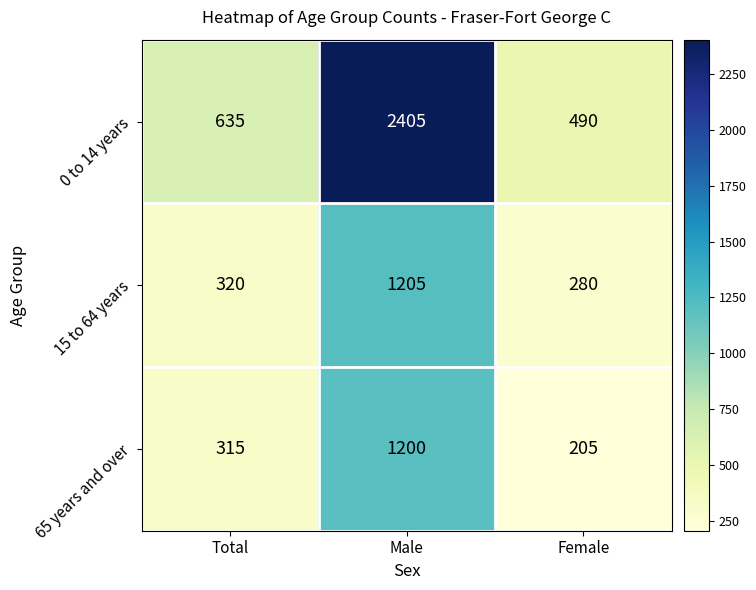

What is the average value of the 65 years and over series?

573